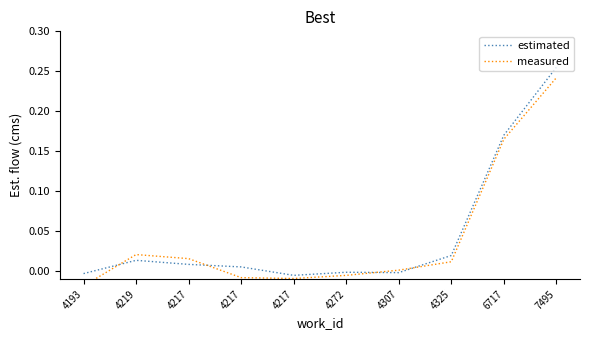

At 4217, list the series in order from smallest to largest.

estimated, measured